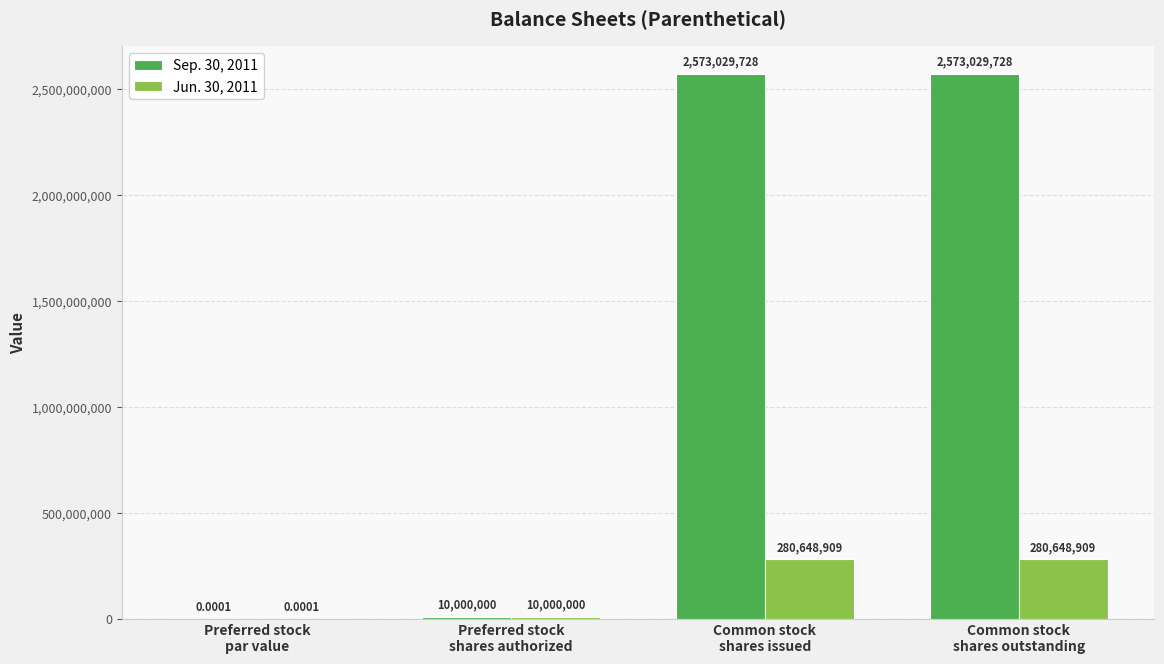

What is the sum of all Sep. 30, 2011 values?

5156059456.0